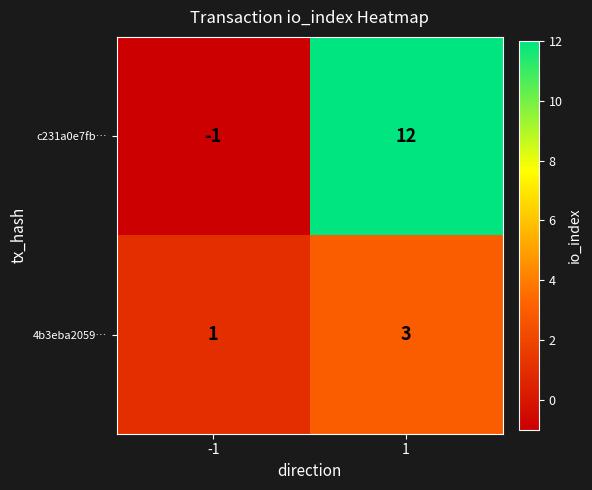

List the series in order of their peak value, highest first.

c231a0e7fb…, 4b3eba2059…